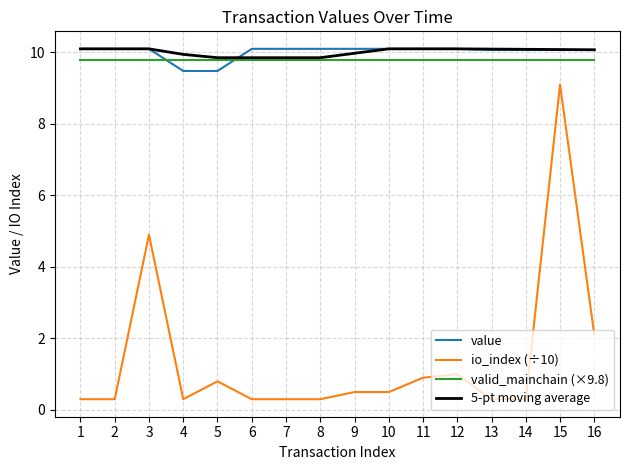

What is the maximum value shown in the chart?

10.1